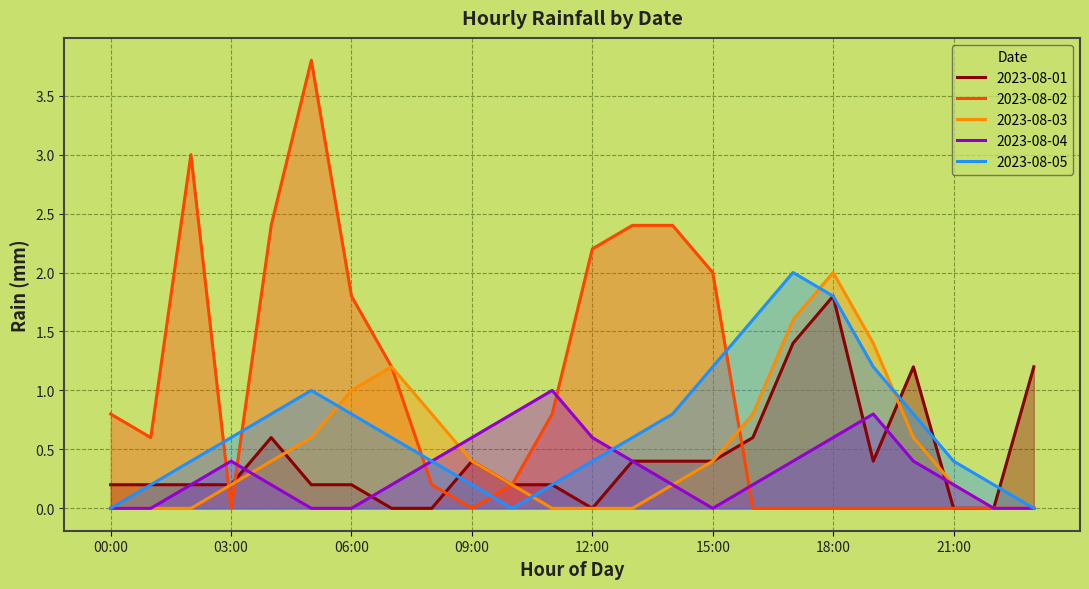

What is the spread (max minus min) of values at 20:00?

1.2